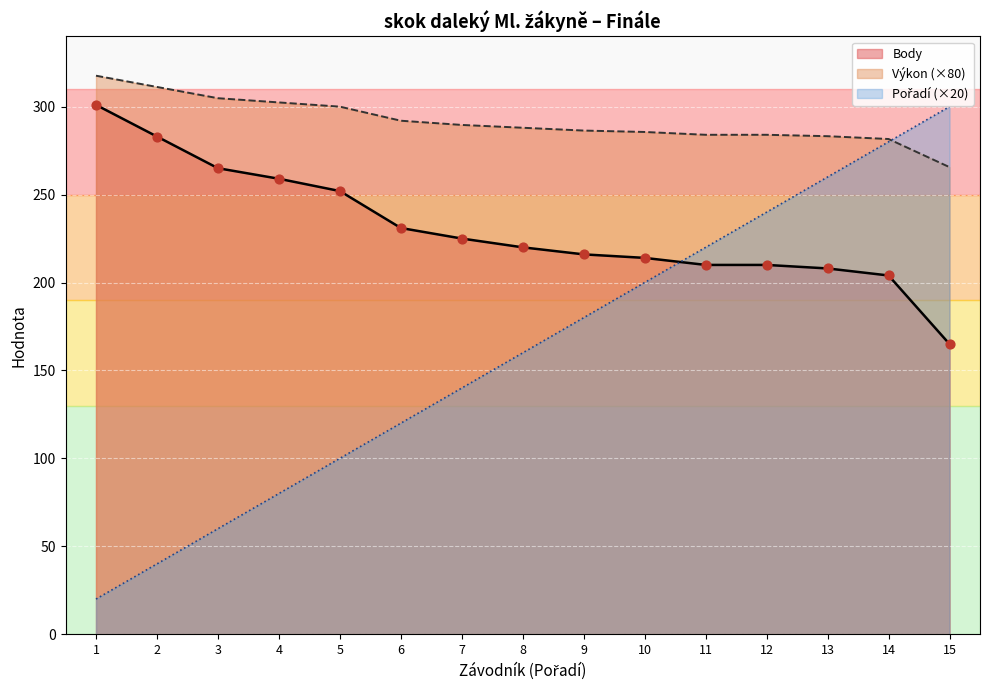

What are all the series names shown in the legend?

Výkon, Body, Pořadí